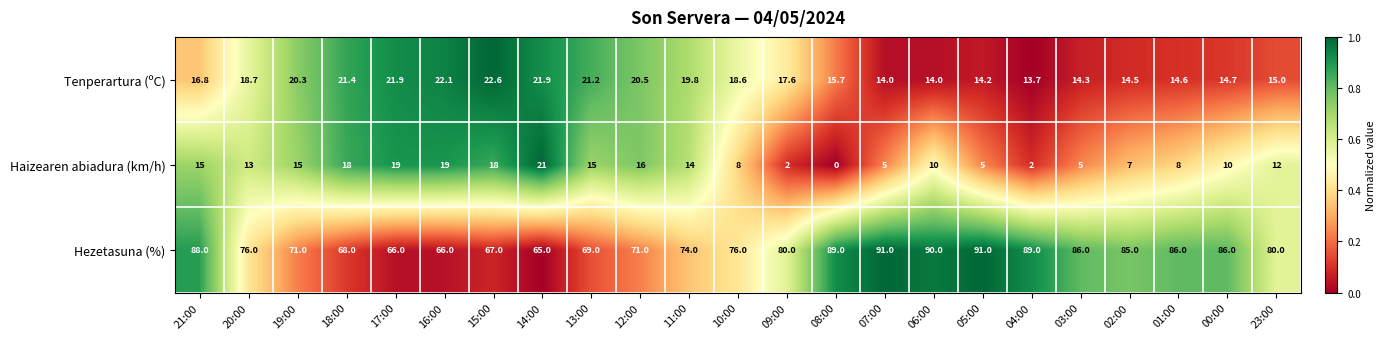

What is the maximum value for Haizearen abiadura (km/h)?

21.0